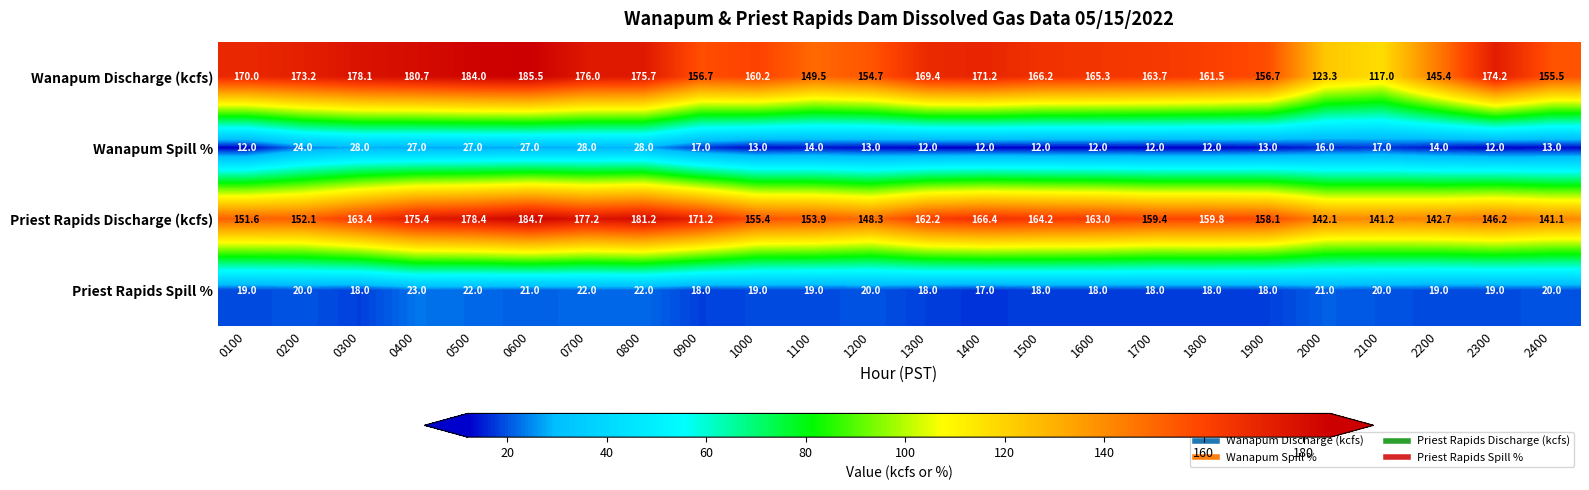

Is it true that Priest Rapids Spill % equals 18.0 at 0900?

True